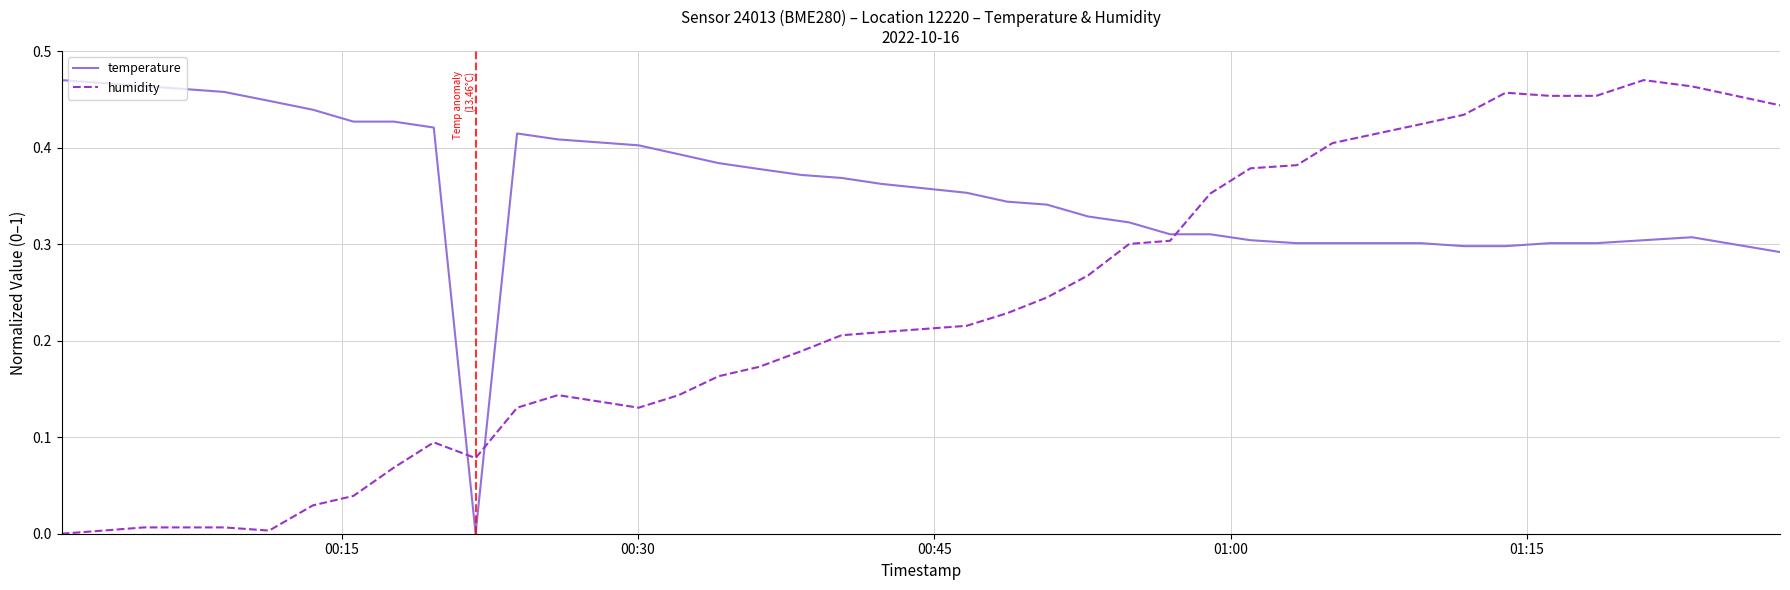

Which series ends up on top after the final intersection of temperature and humidity?

humidity